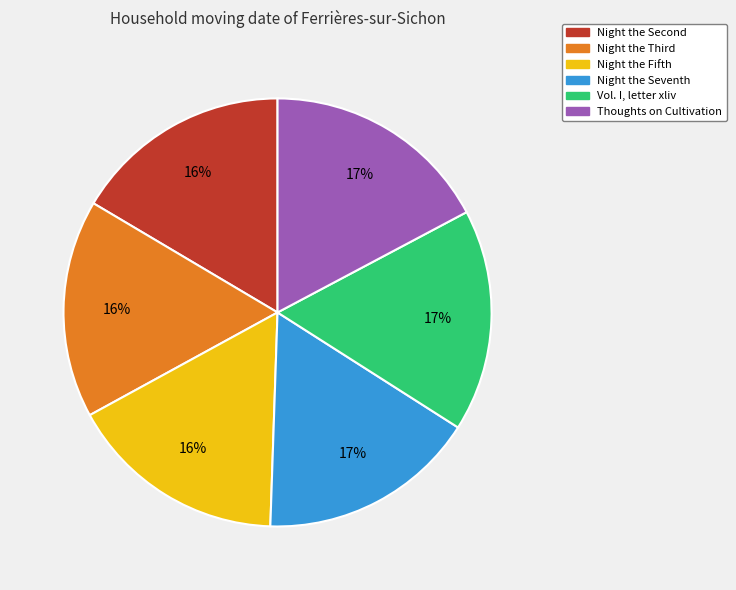

The Night the Seventh slice represents 17% of the pie. True or false?

True